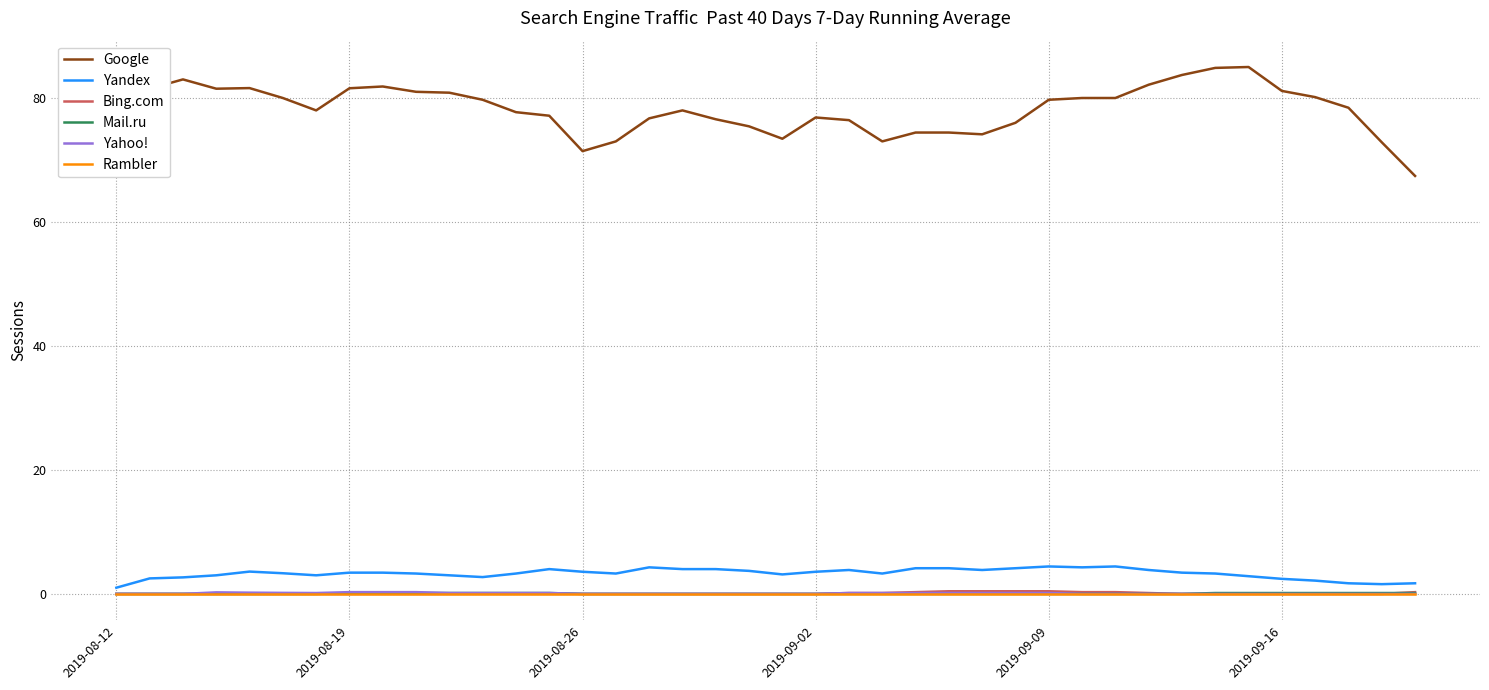

True or false: Yandex and Yahoo! cross at least once.

False